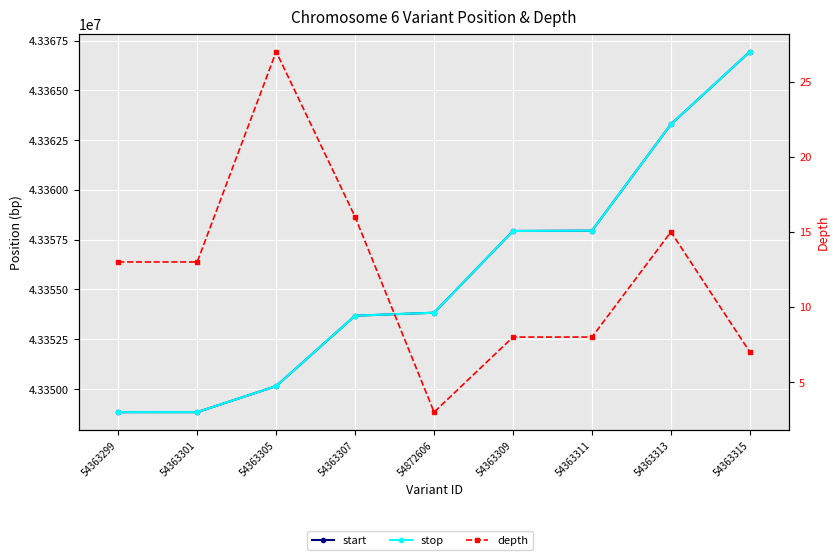

True or false: depth and start intersect in this chart.

False